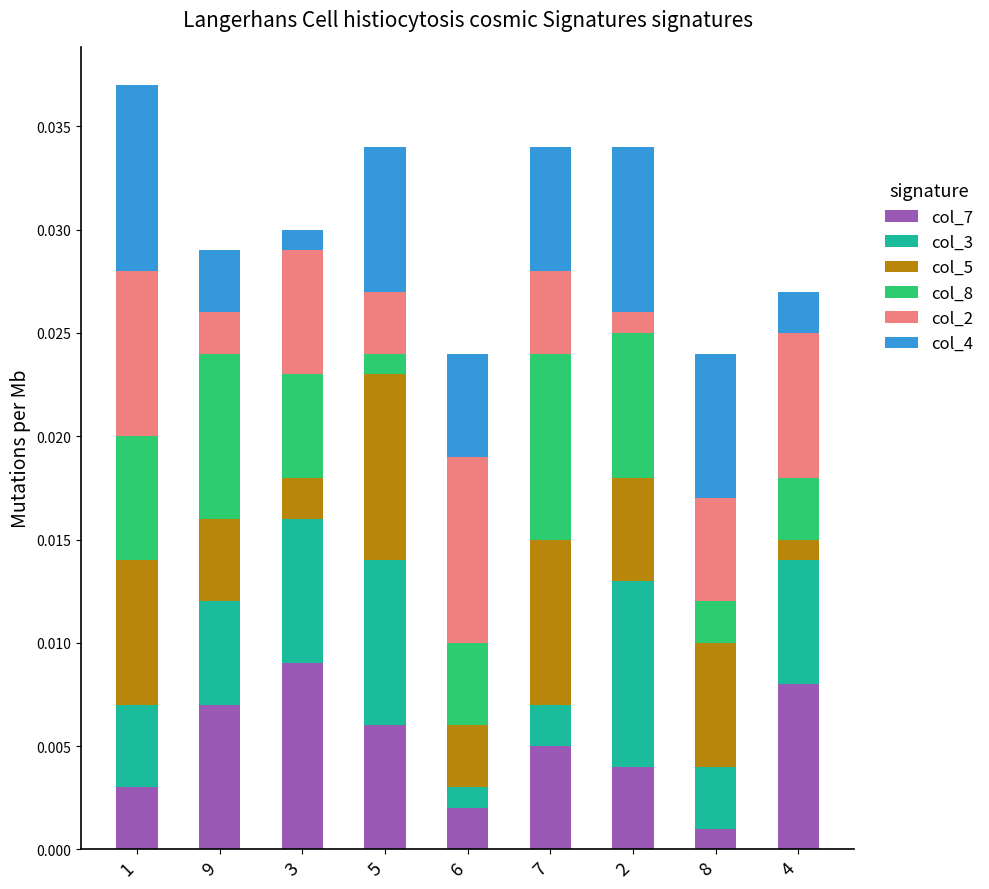

Rank the categories by col_7 value from highest to lowest.

3, 4, 9, 5, 7, 2, 1, 6, 8